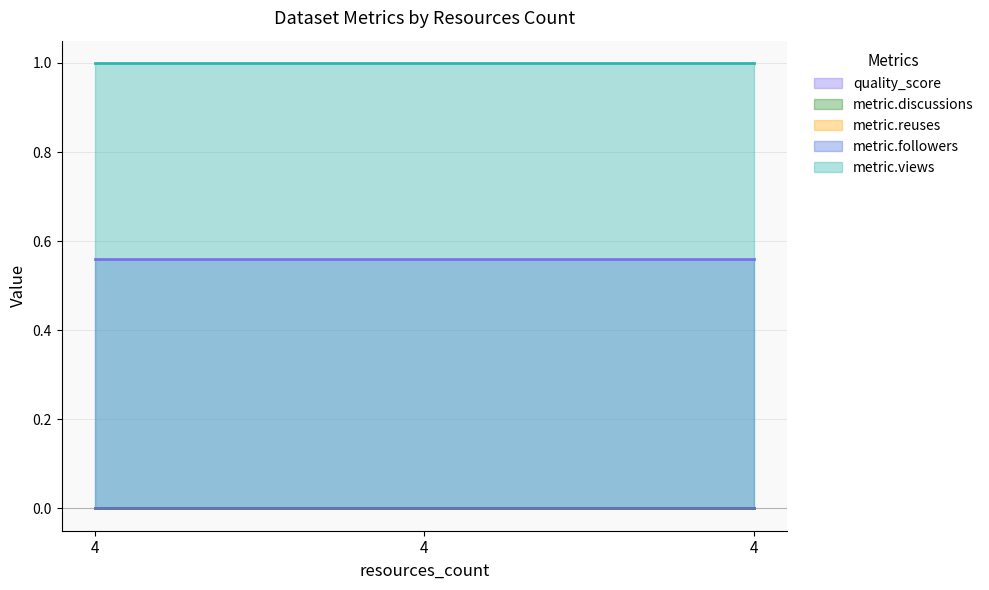

Reading right to left, transcribe all the data shown in this chart.

quality_score: 4=0.6	4=0.6	4=0.6
metric.discussions: 4=0.0	4=0.0	4=0.0
metric.reuses: 4=0.0	4=0.0	4=0.0
metric.followers: 4=0.0	4=0.0	4=0.0
metric.views: 4=1.0	4=1.0	4=1.0